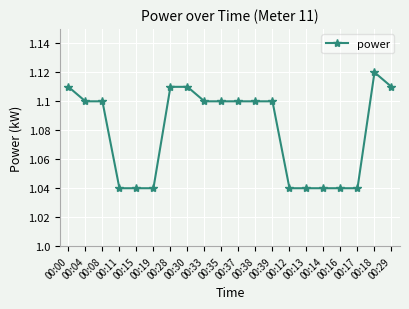

The value at 00:37 is 0.2. True or false?

False